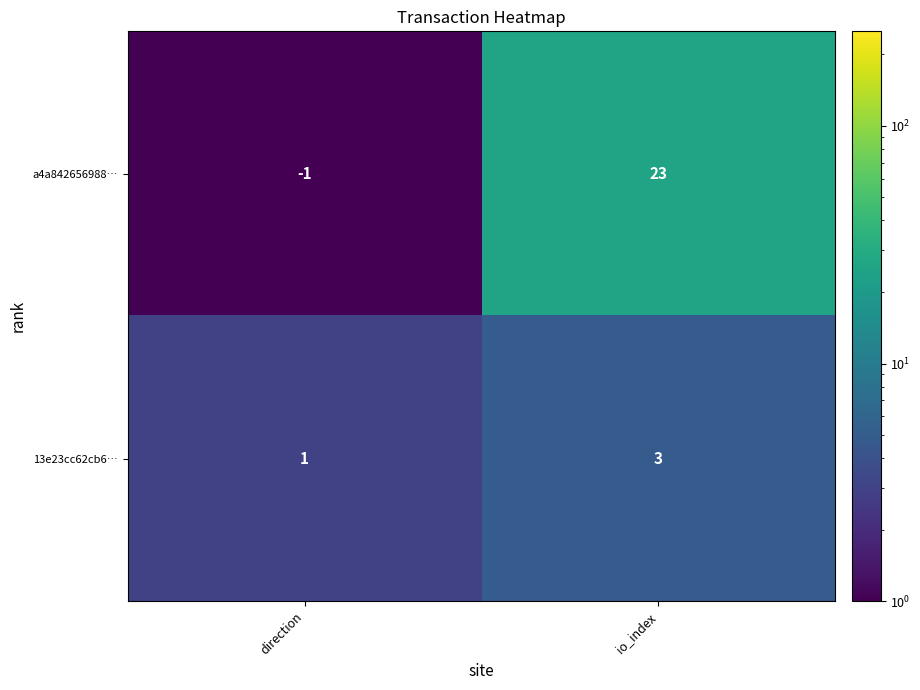

Count the number of data series in this chart.

2